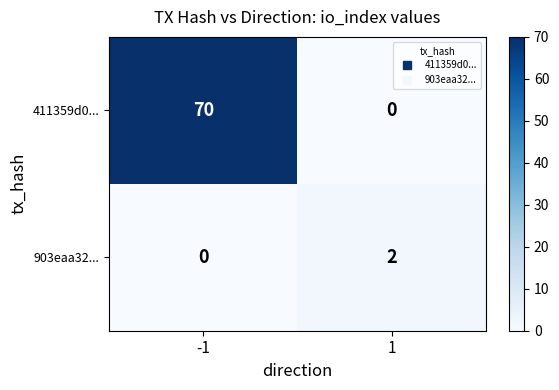

Count the number of data series in this chart.

2